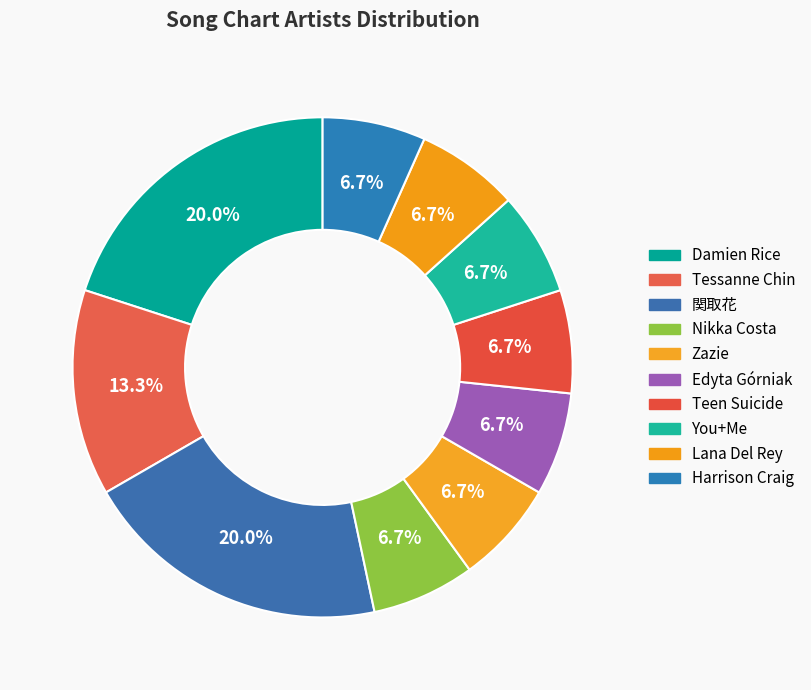

Is there a majority slice in this chart?

No